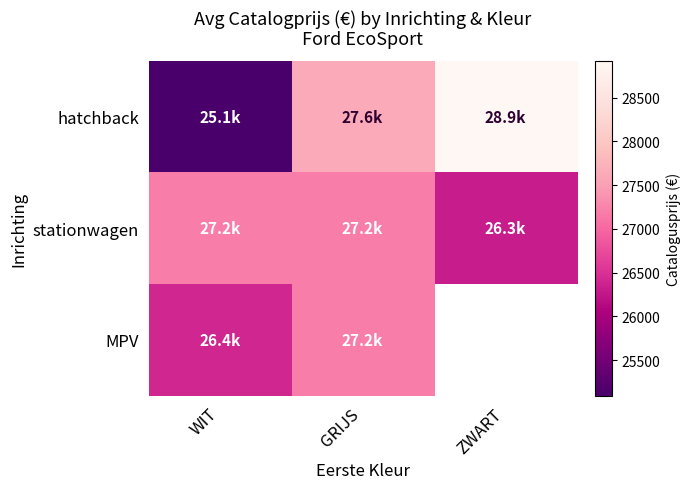

What is the approximate value of MPV at GRIJS?

27193.5